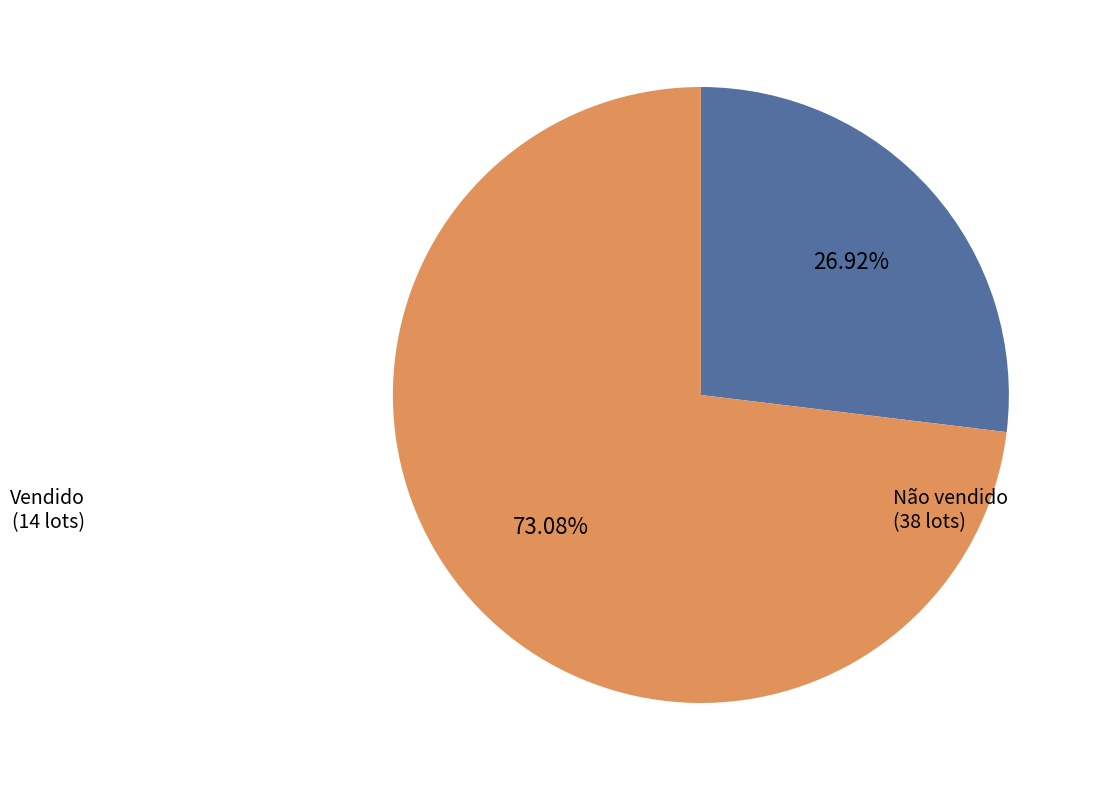

How many slices are in this pie chart?

2